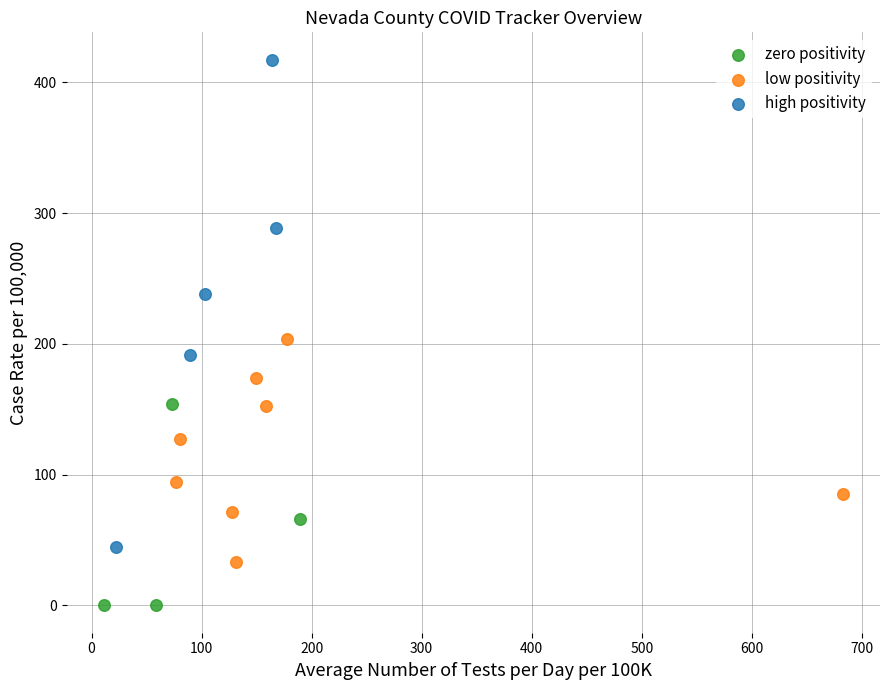

Which series reaches the maximum Y coordinate?

high positivity